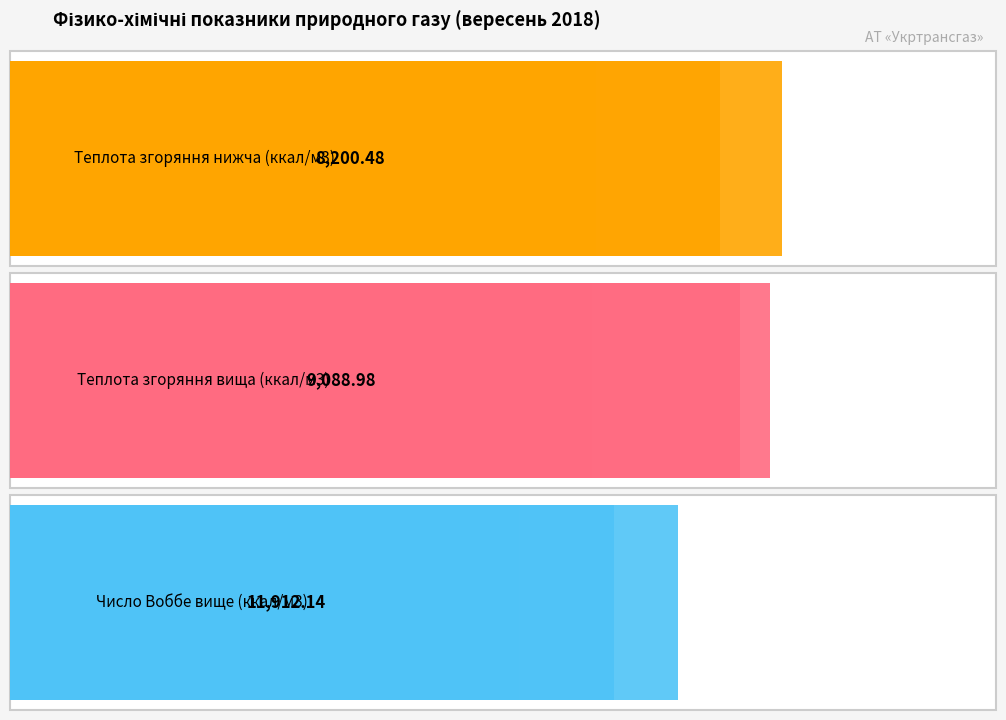

The Теплота згоряння нижча (ккал/м3) series shows 12629.8 at 0. True or false?

False